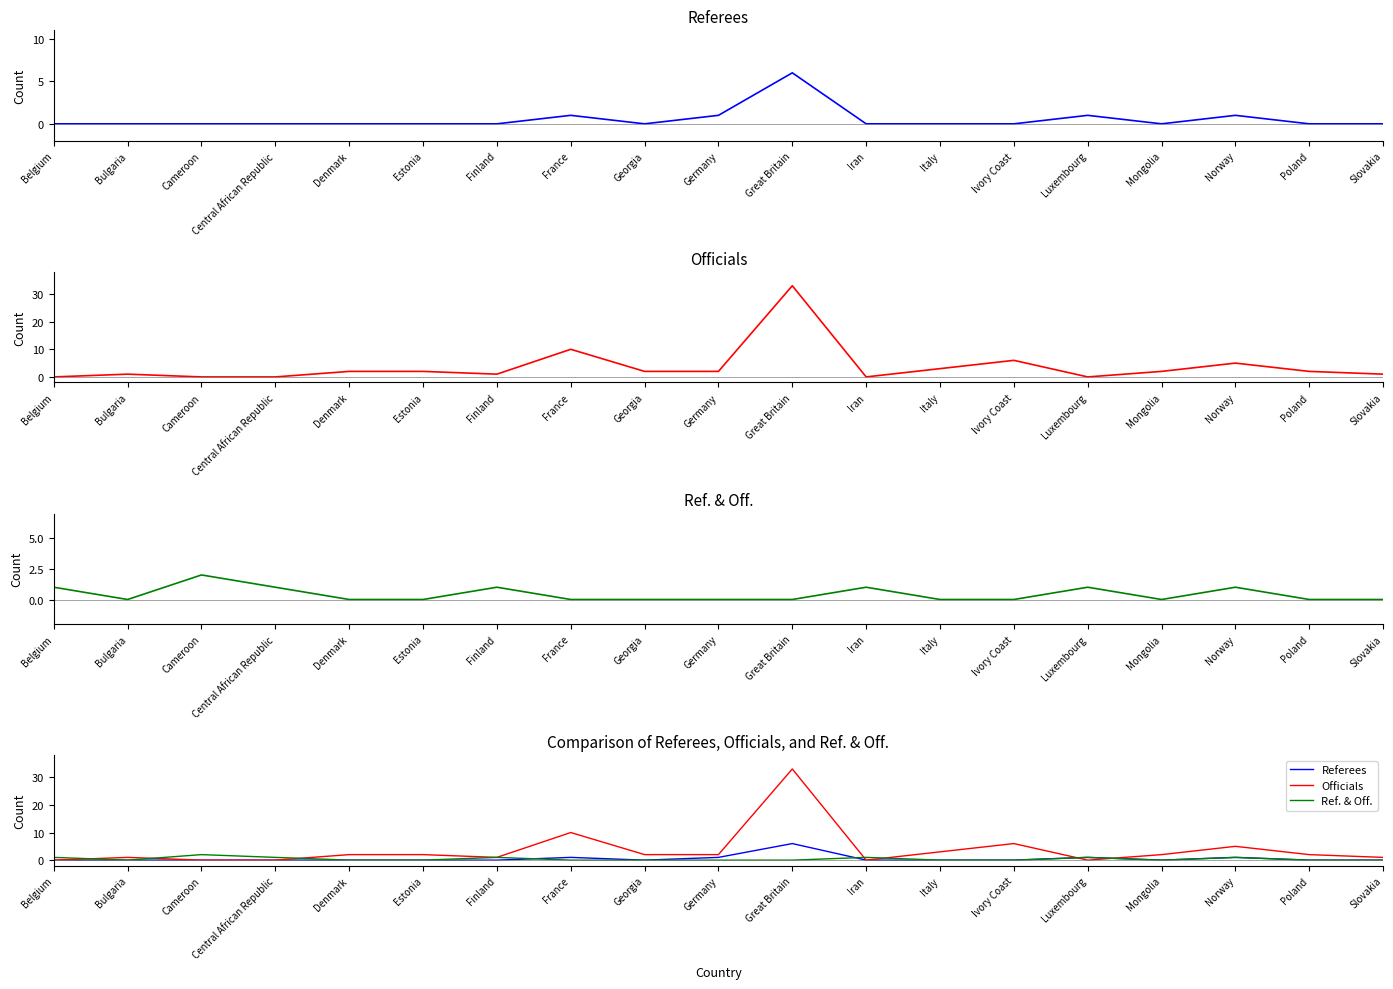

True or false: Referees and Ref. & Off. intersect in this chart.

True